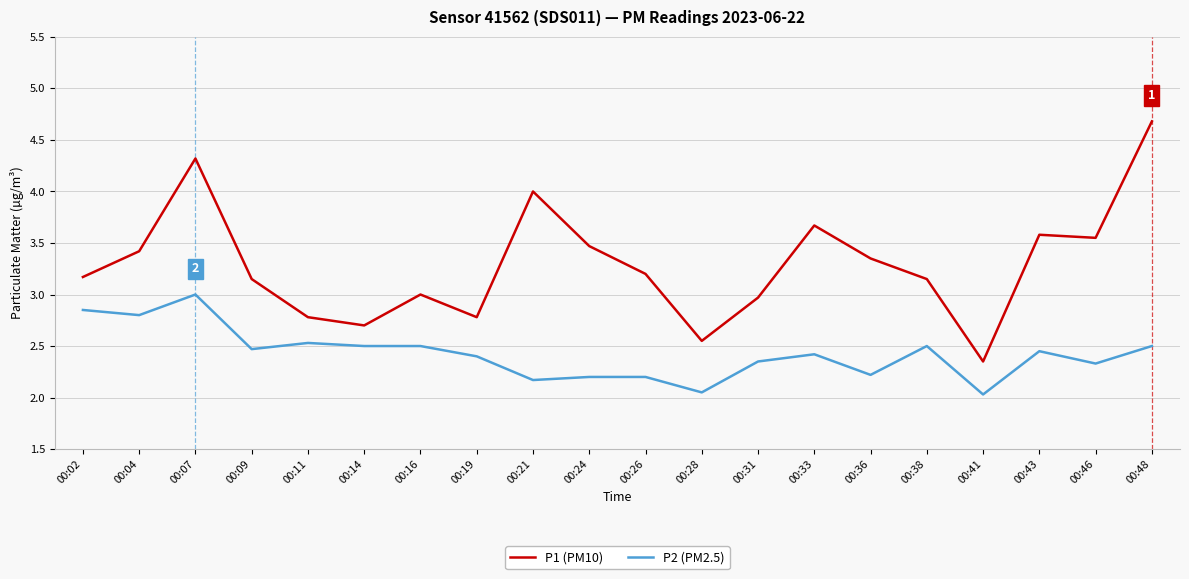

The value of P2 (PM2.5) at 00:41 is 1.3. True or false?

False